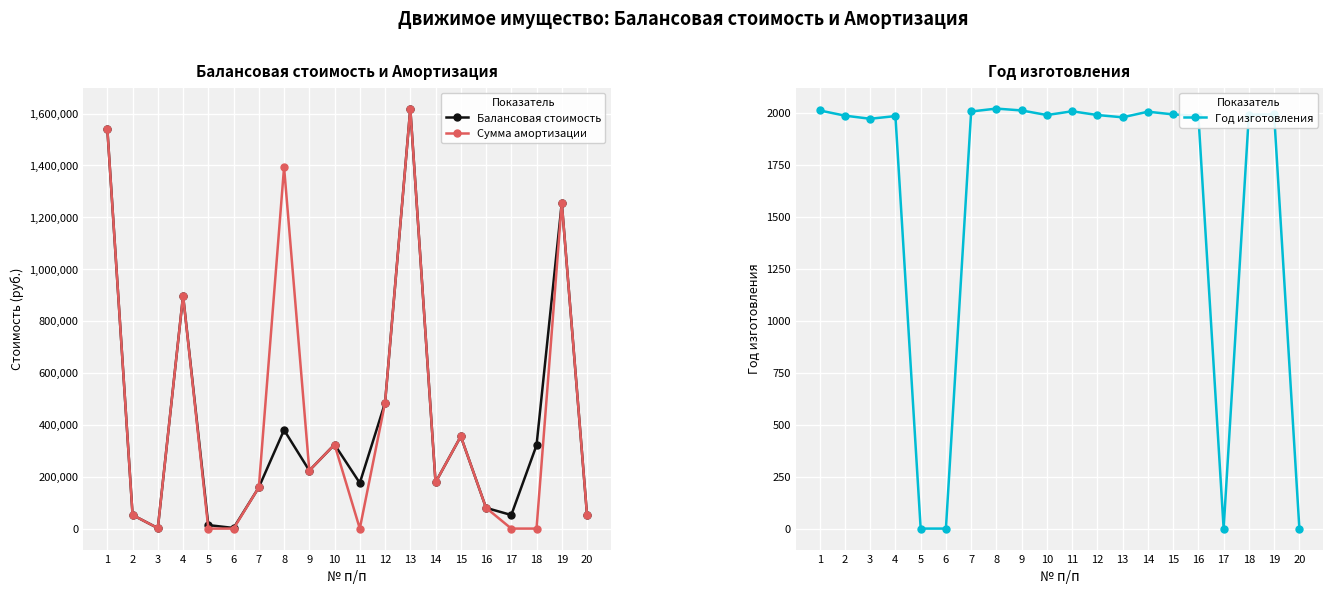

How many categories are shown in the chart?

20